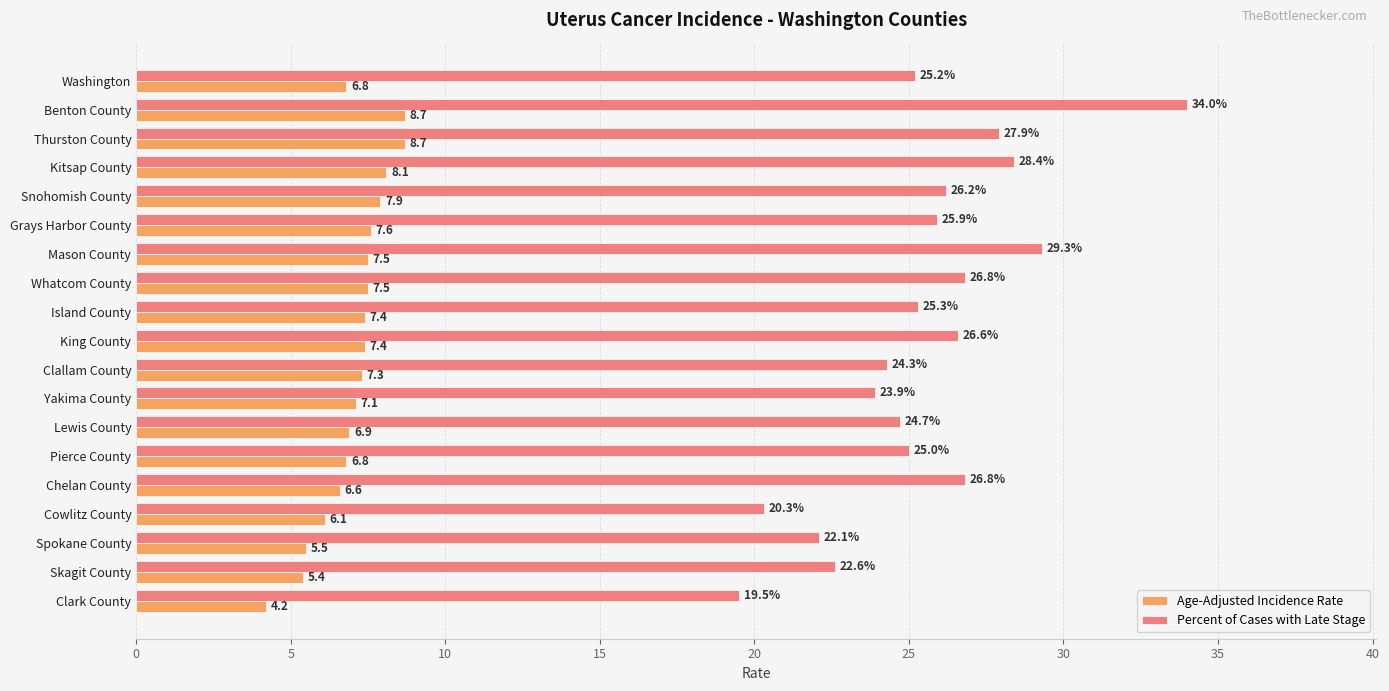

What is the approximate value of Percent of Cases with Late Stage at Thurston County?

27.9